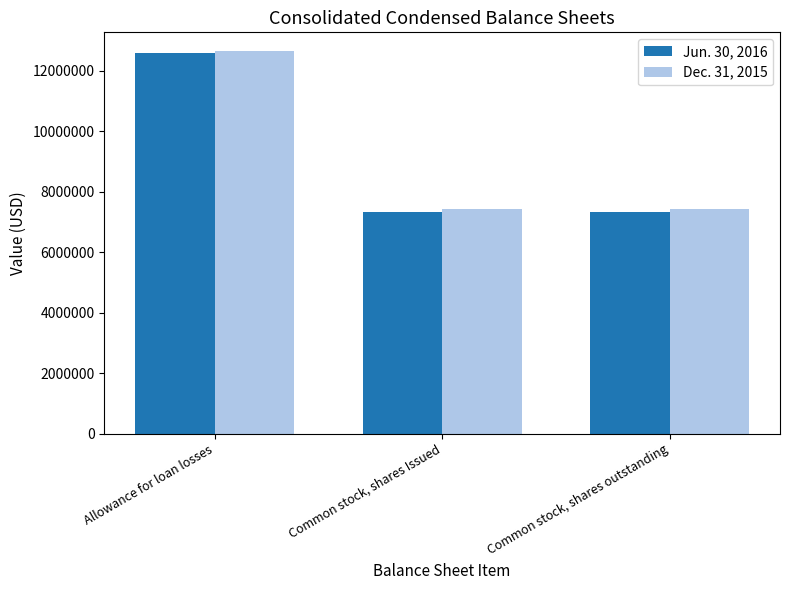

Which series has the largest range (max minus min)?

Jun. 30, 2016